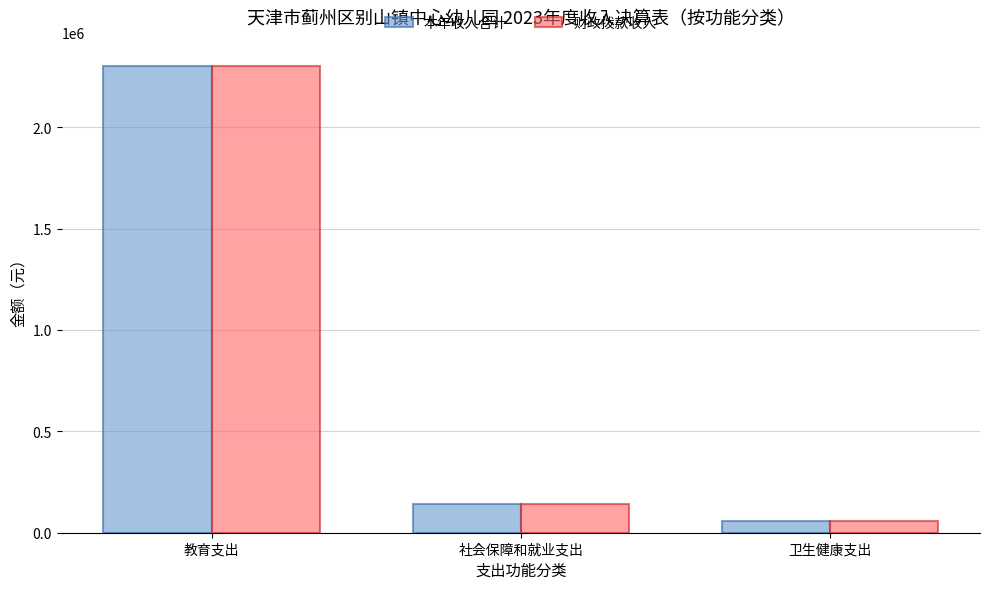

How many values in the 财政拨款收入 series are below 142083?

1